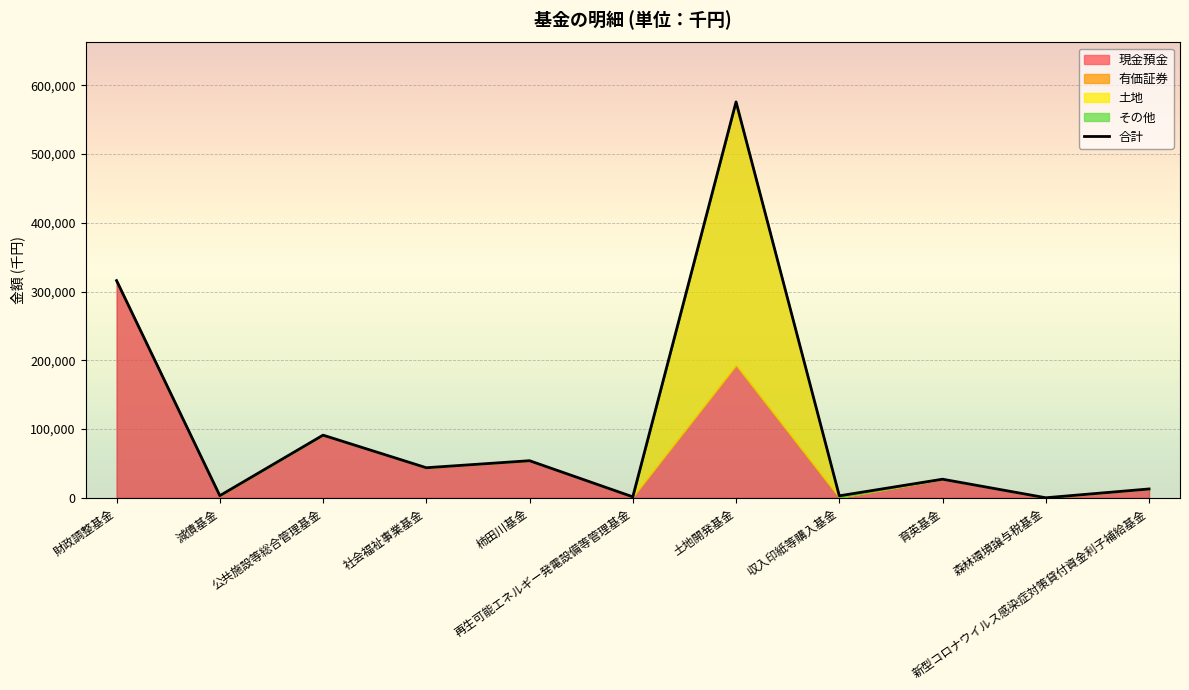

Which category has the lowest value across all series?

森林環境譲与税基金